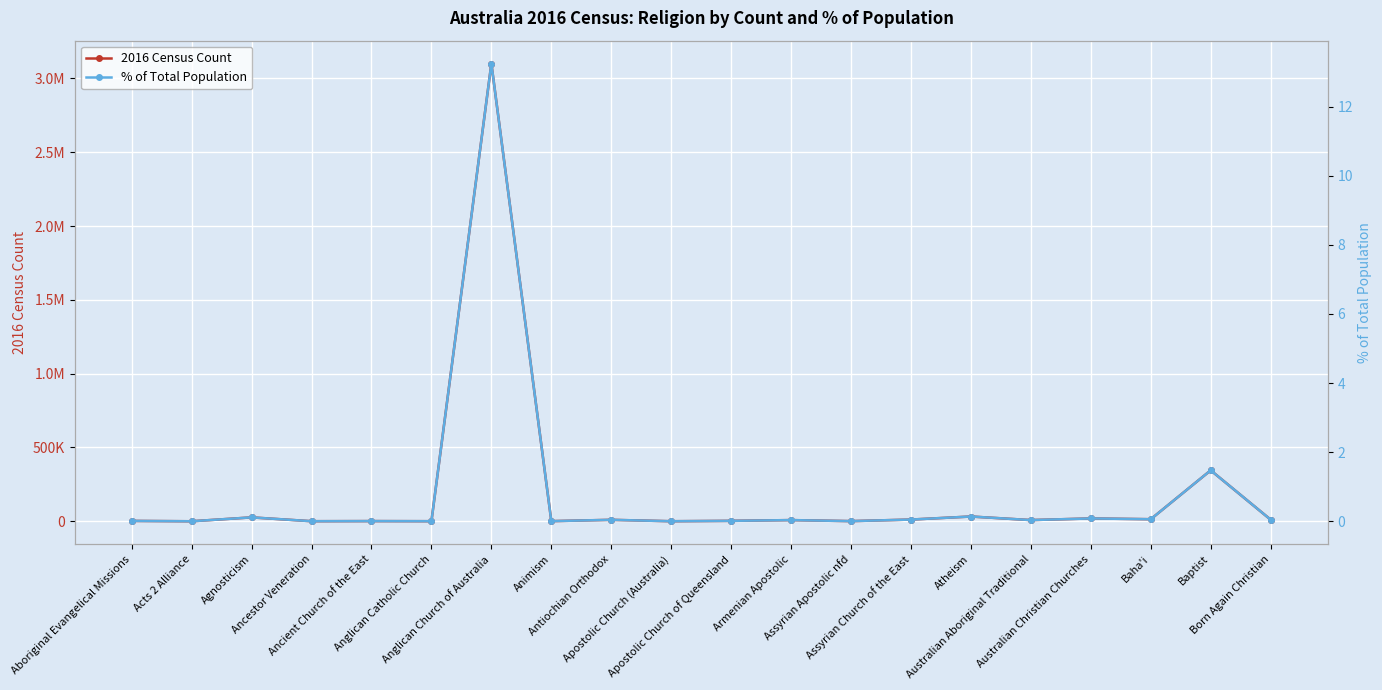

What is the label of the 13th point from the right?

Animism